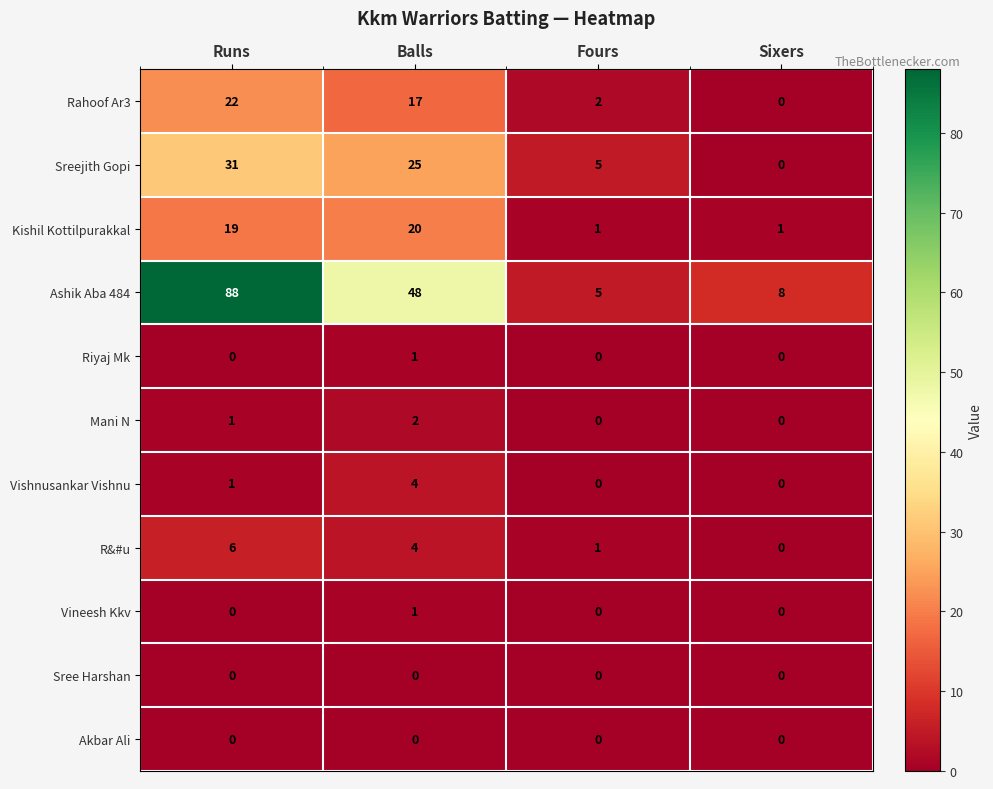

How many positive values does the Vineesh Kkv series have?

1